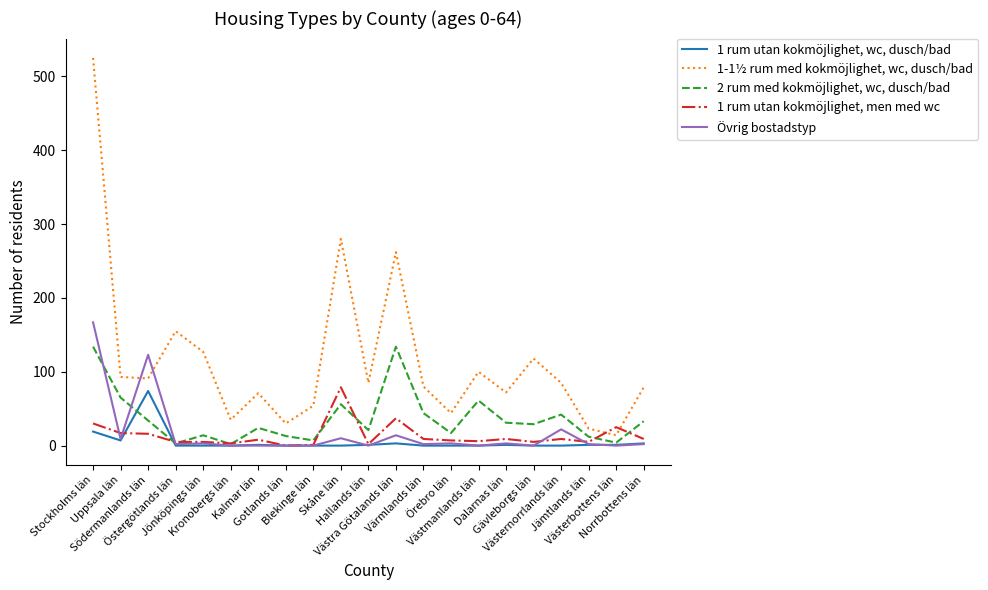

How many lines are shown in the chart?

5